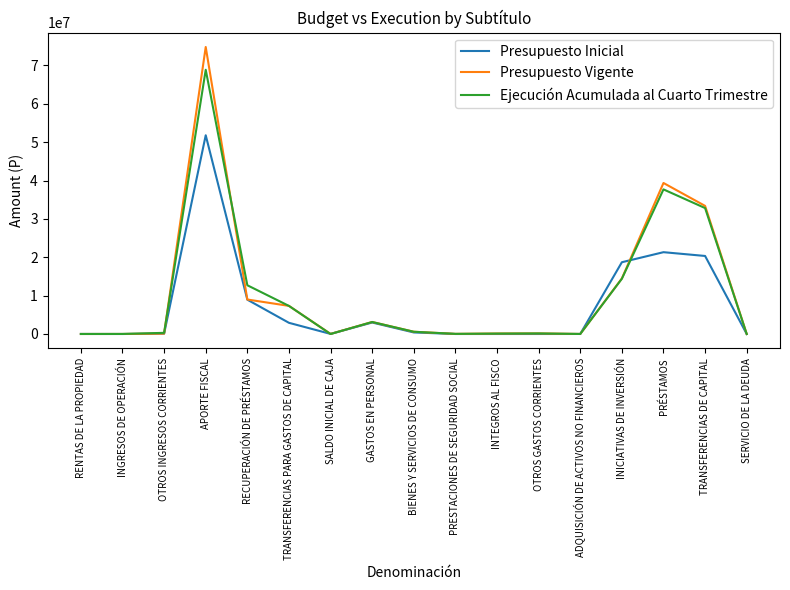

Between RECUPERACIÓN DE PRÉSTAMOS and TRANSFERENCIAS PARA GASTOS DE CAPITAL, which series saw the biggest shift?

Presupuesto Inicial